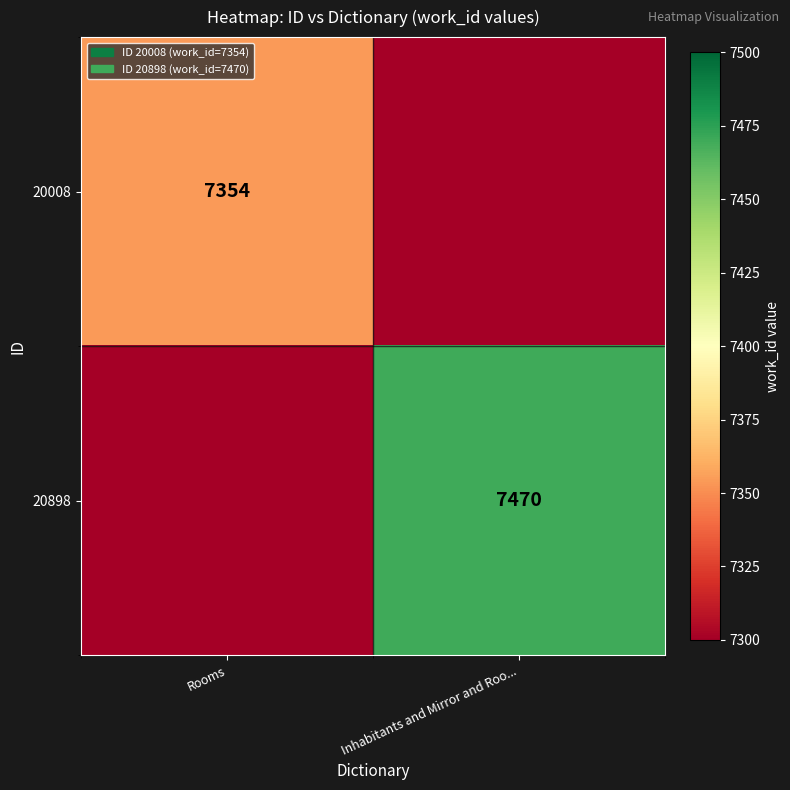

True or false: 20008 has a value of 7354 at Rooms.

True